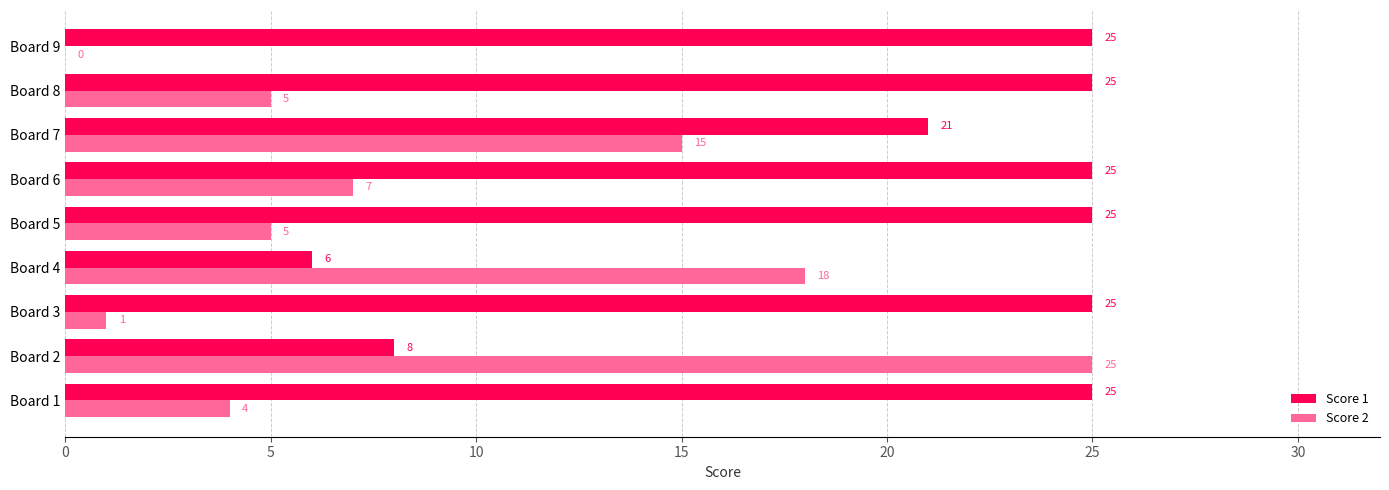

What is the average value of the Score 1 series?

21